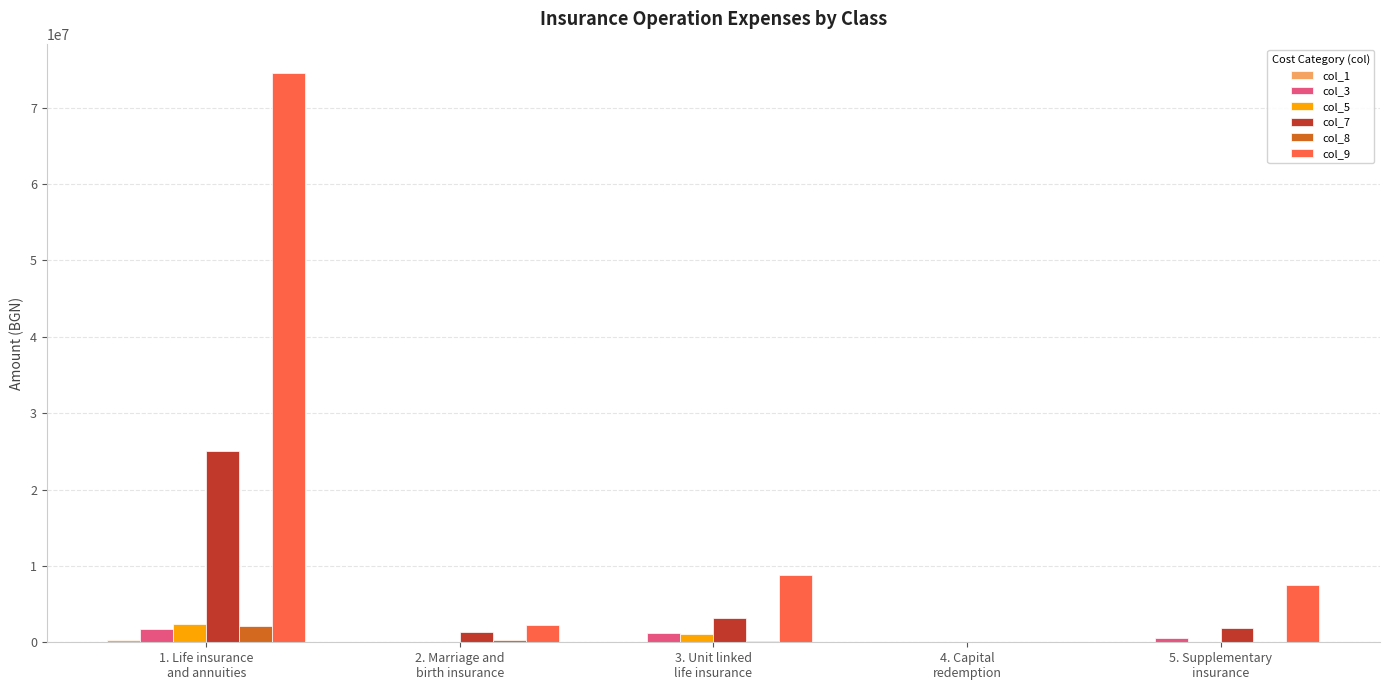

Between 3. Unit linked
life insurance and 4. Capital
redemption, which series saw the biggest shift?

col_9